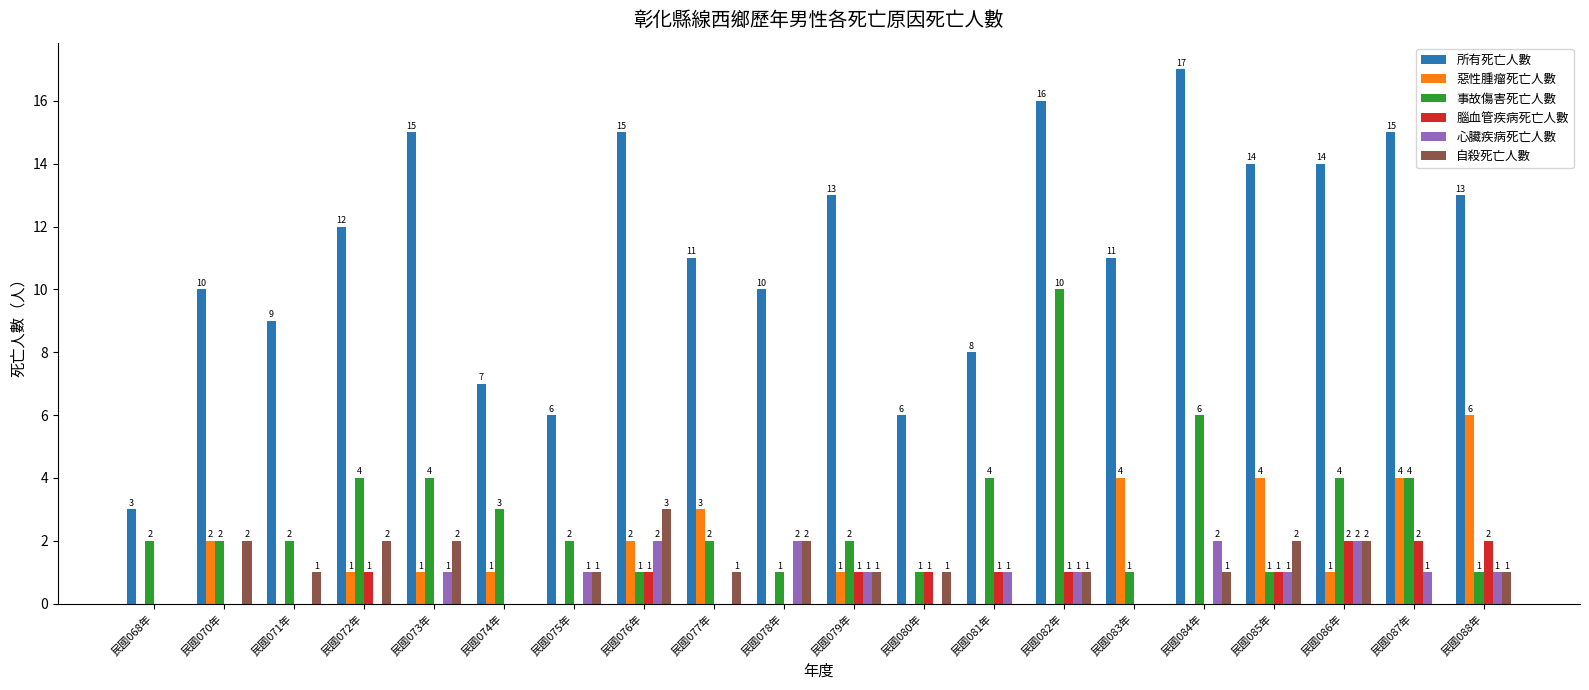

What is the approximate value of 所有死亡人數 at 民國085年, to the nearest 10?

10